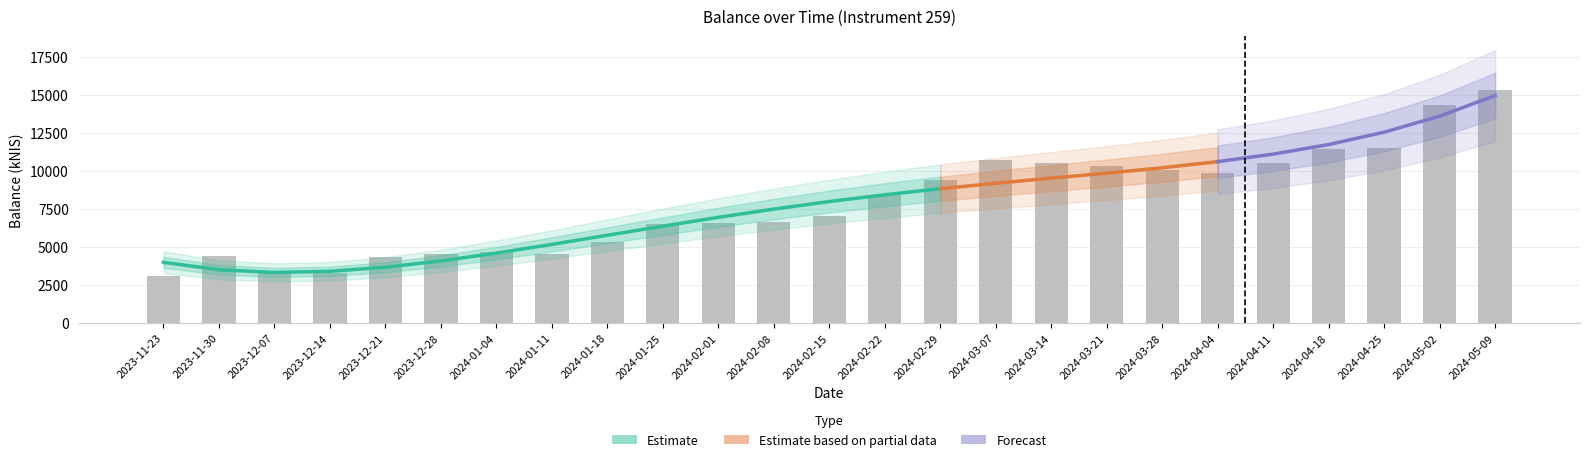

How many values exceed 7062?

13